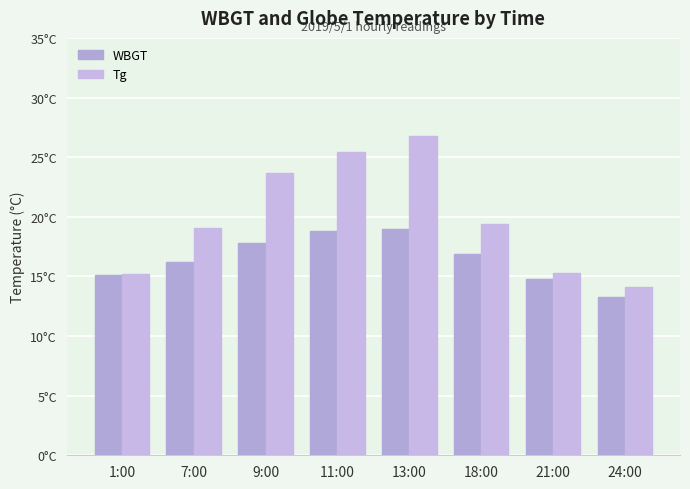

Which label corresponds to the smallest value in the chart?

24:00